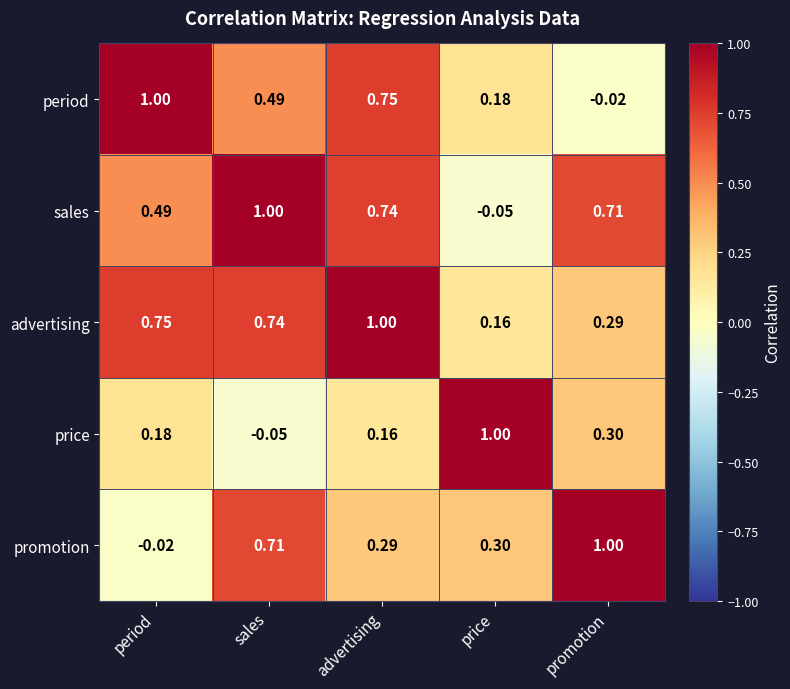

What is the greatest value displayed?

1.0